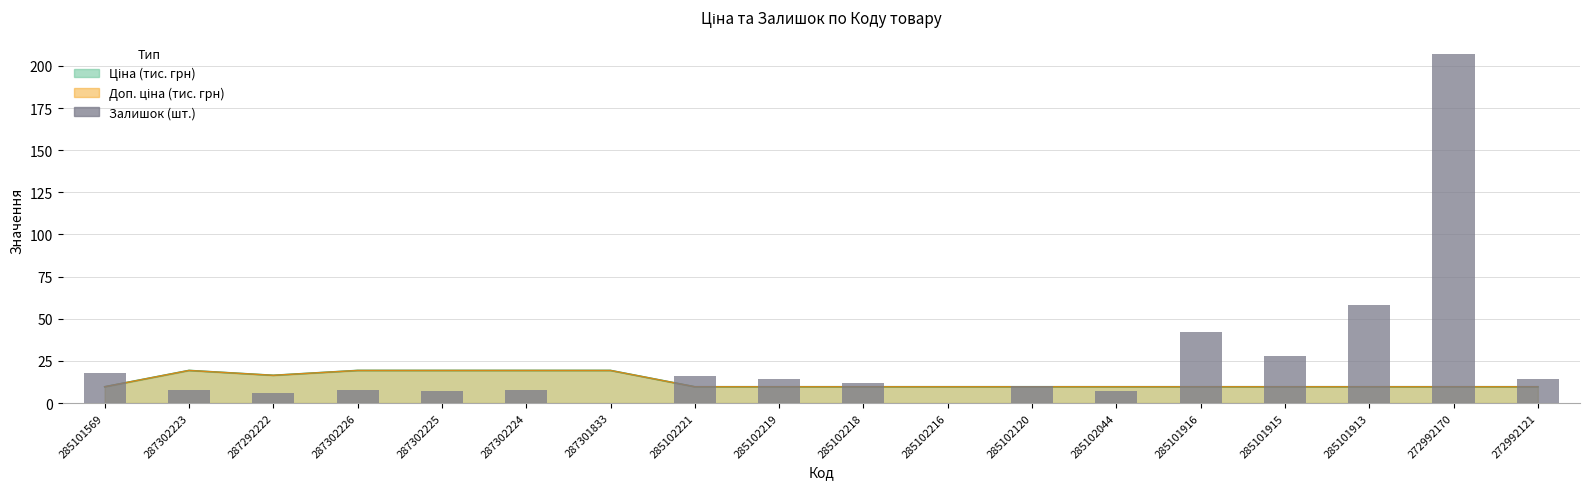

At which category does the chart reach its peak across all series?

272992170